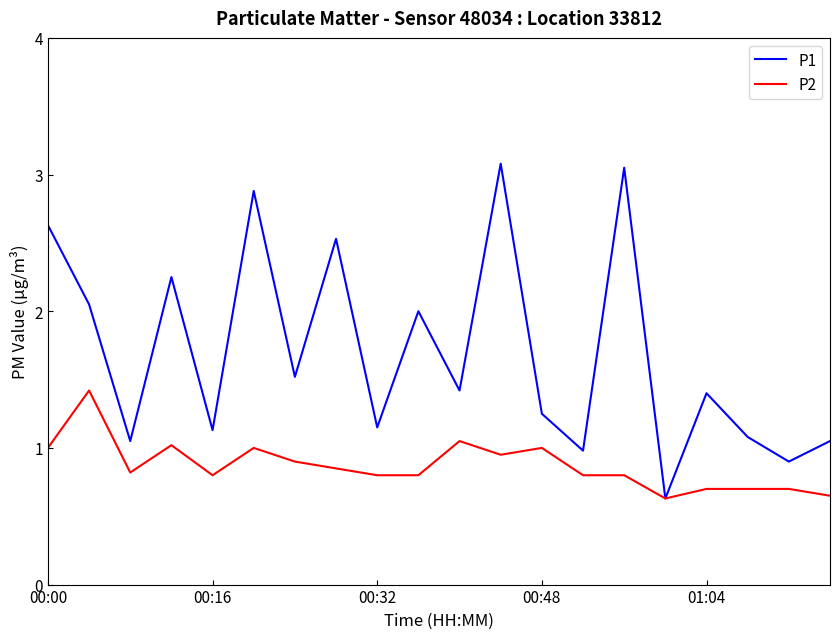

Rank the series by their average value, from lowest to highest.

P2, P1